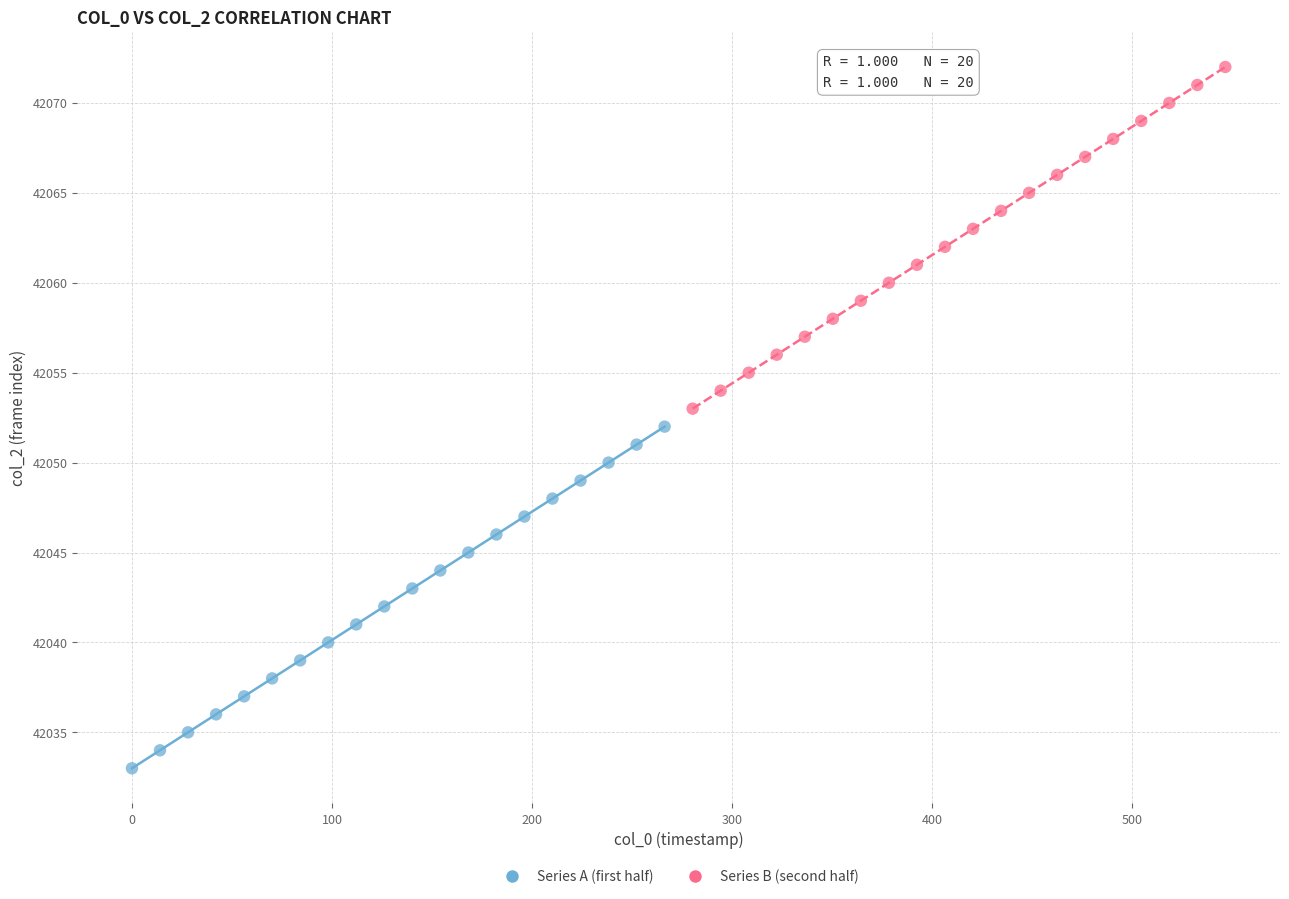

Which series reaches the minimum Y coordinate?

Series A (first half)